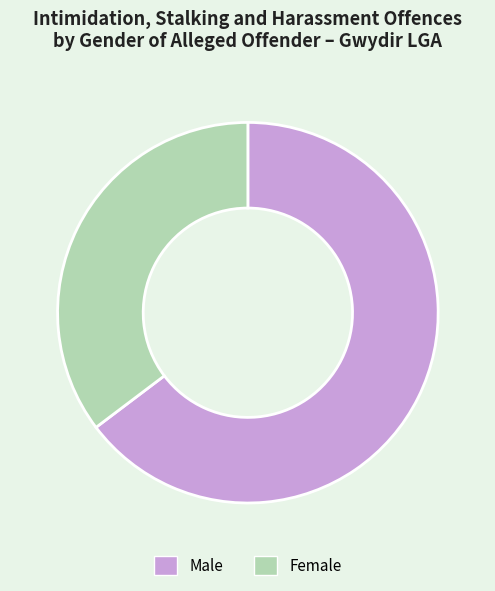

How many segments does this pie chart have?

2